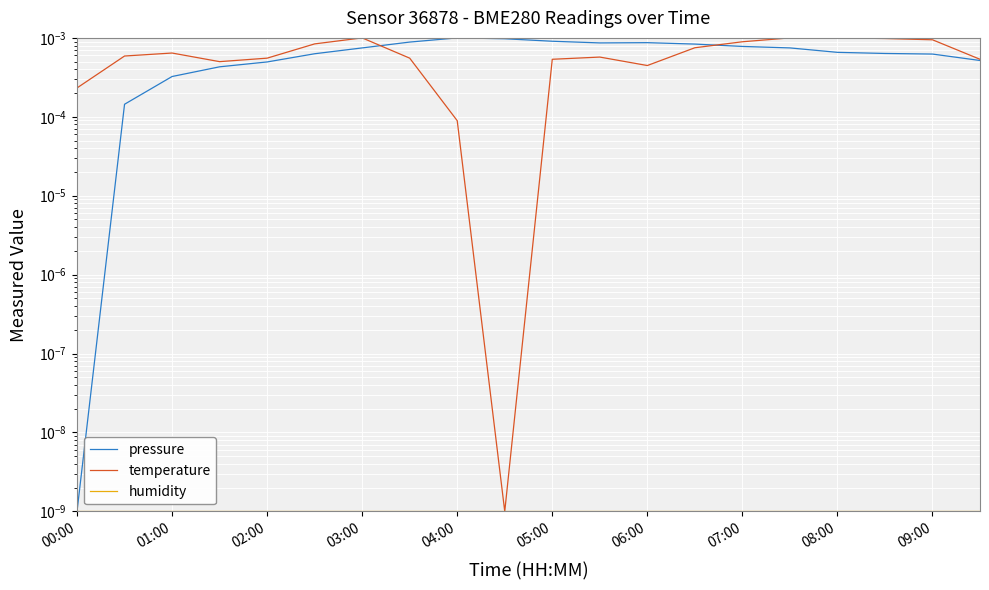

Is it true that humidity equals 0.0 at 13?

True